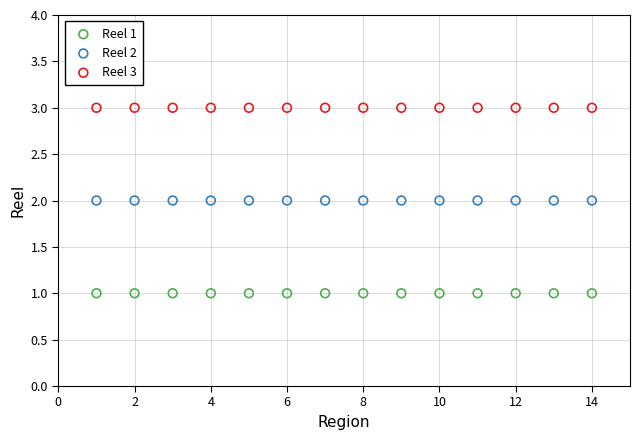

Which series contains the lowest Y value?

Reel 1